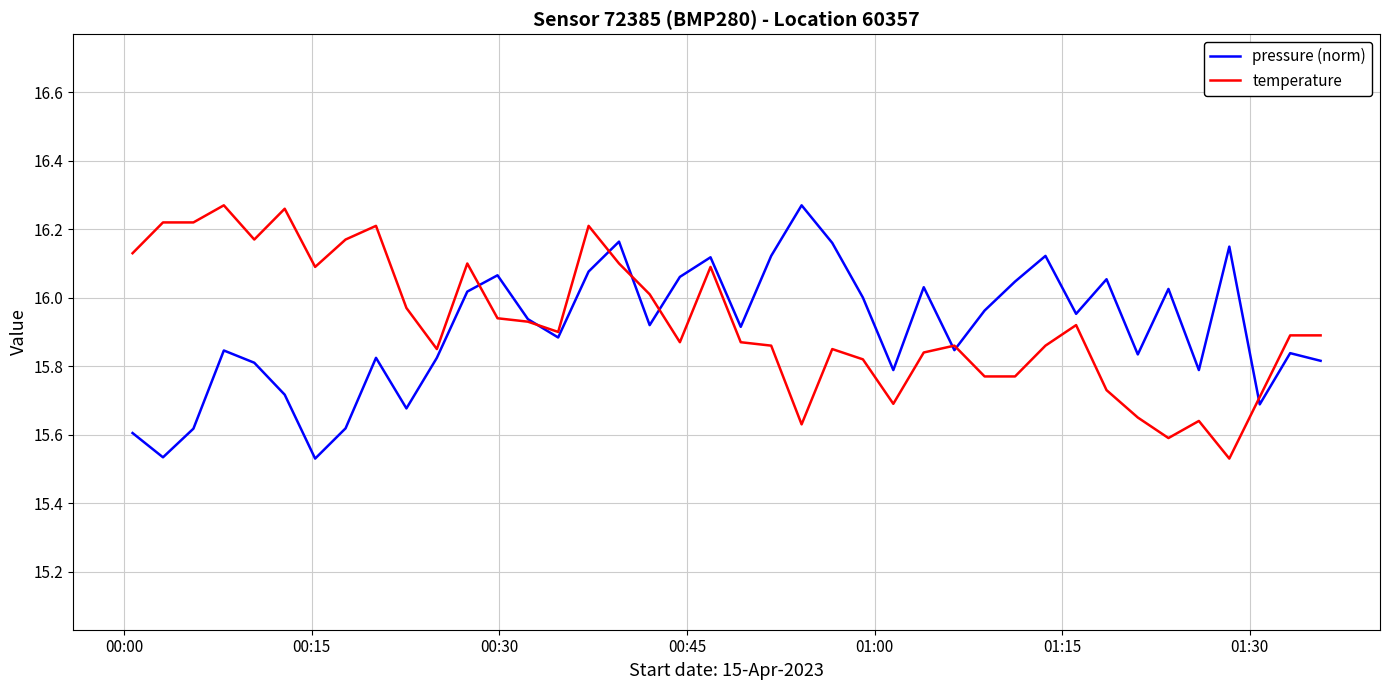

Does the chart have visible grid lines?

Yes